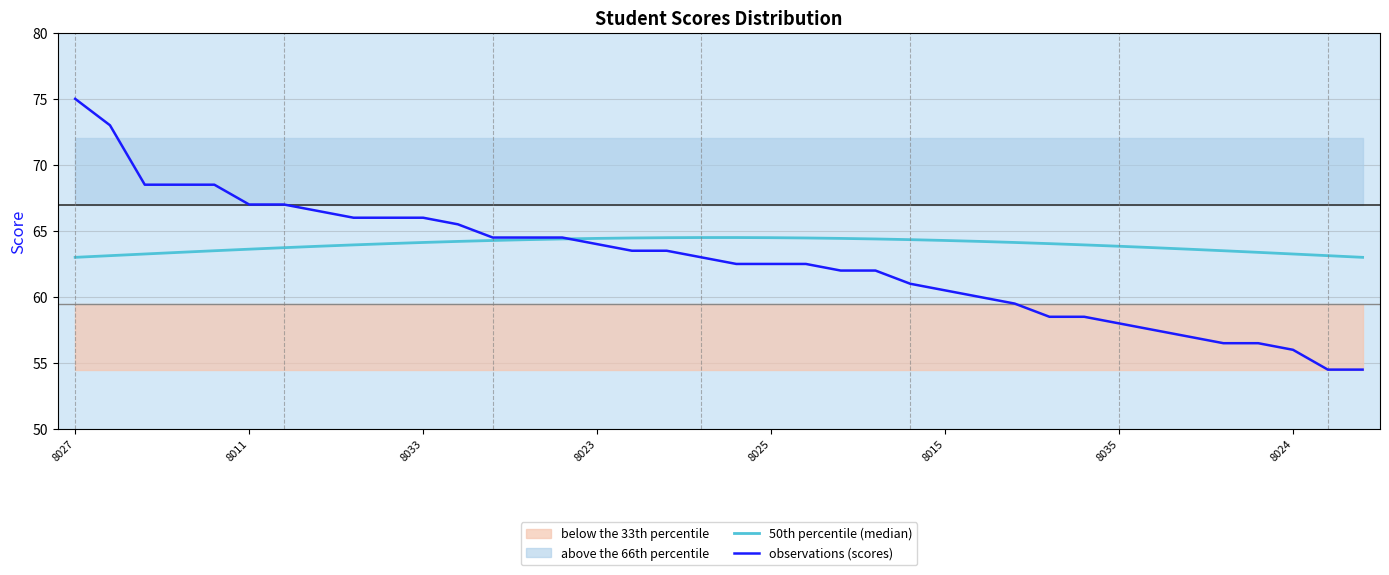

Read the observations (scores) value at 8024.

56.0